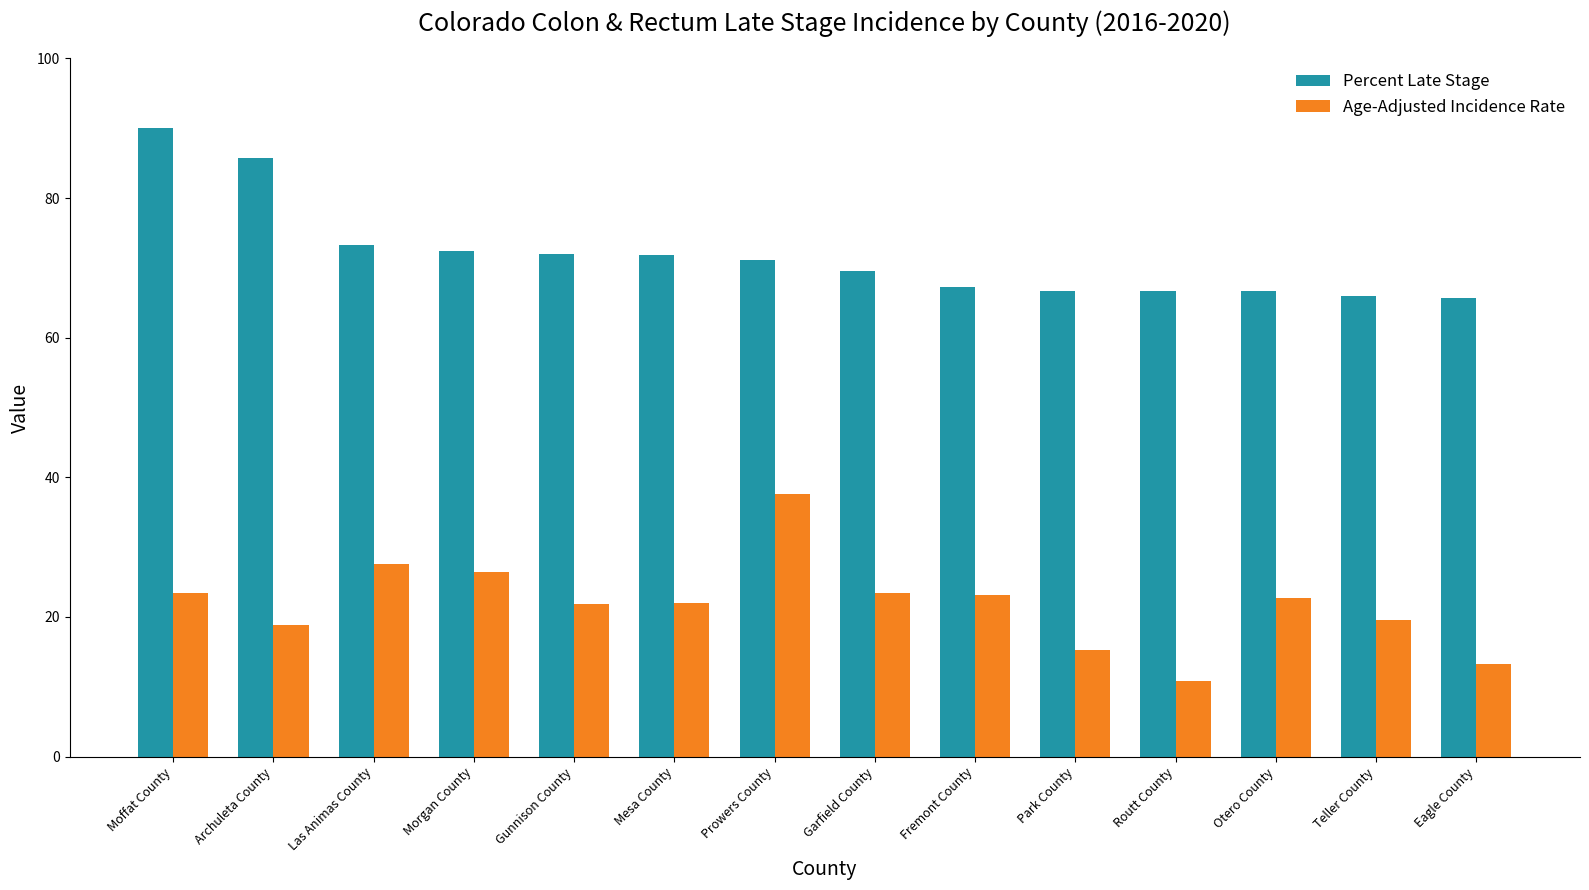

What position from the right is Gunnison County?

10